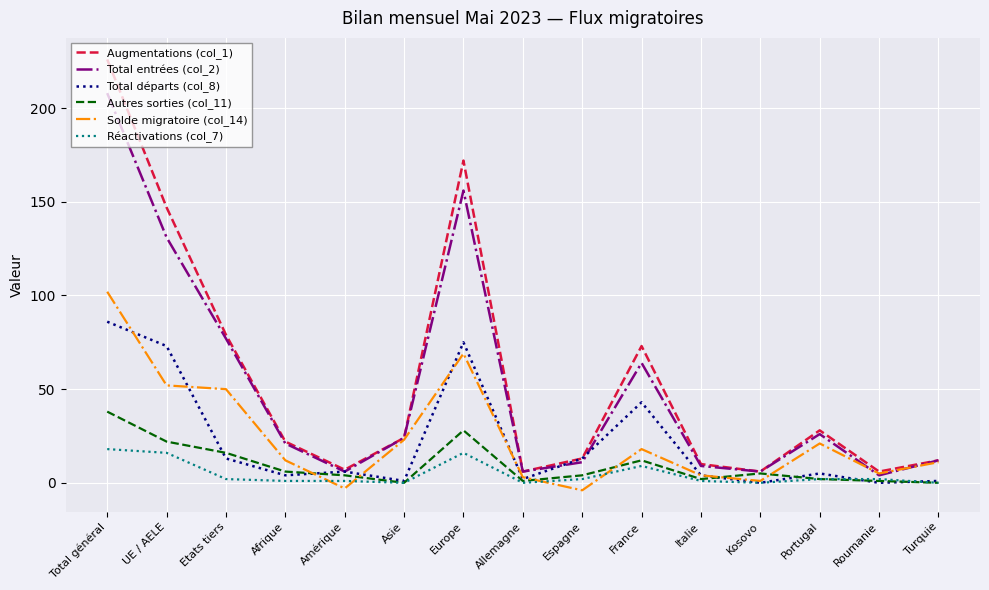

What is the sum of all Augmentations (col_1) values?

831